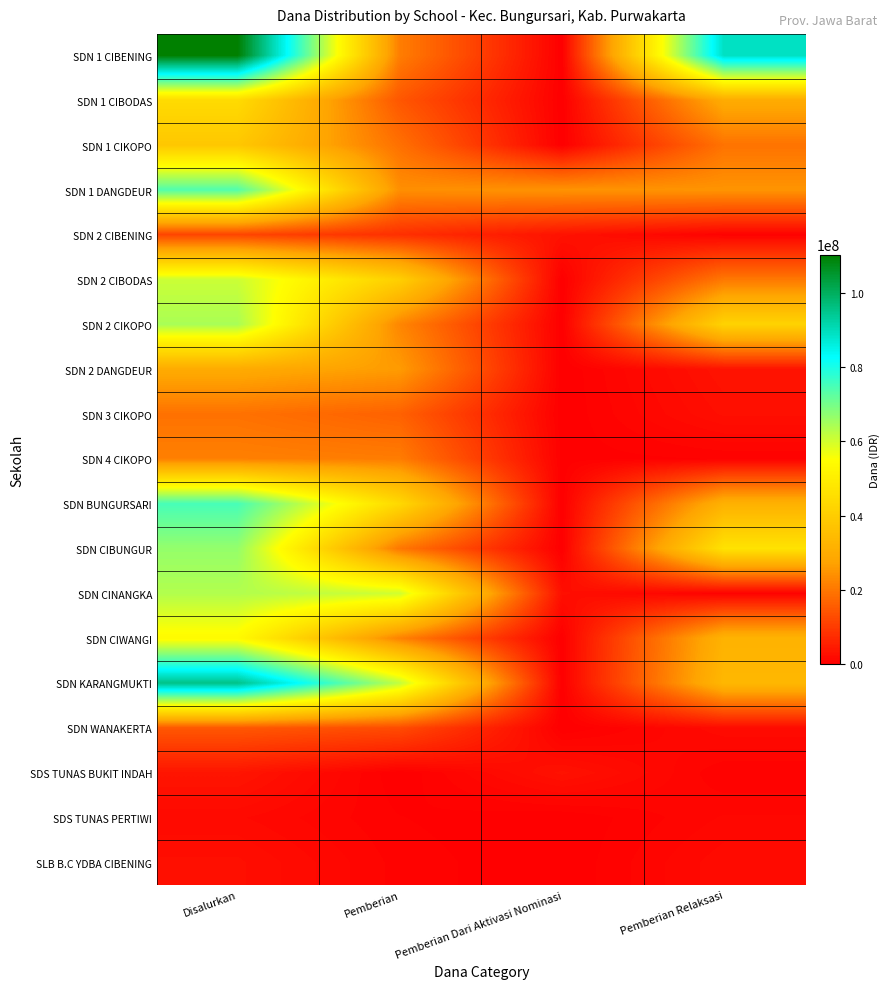

Which series changed the most between Pemberian Dari Aktivasi Nominasi and Pemberian Relaksasi?

SDN 1 CIBENING